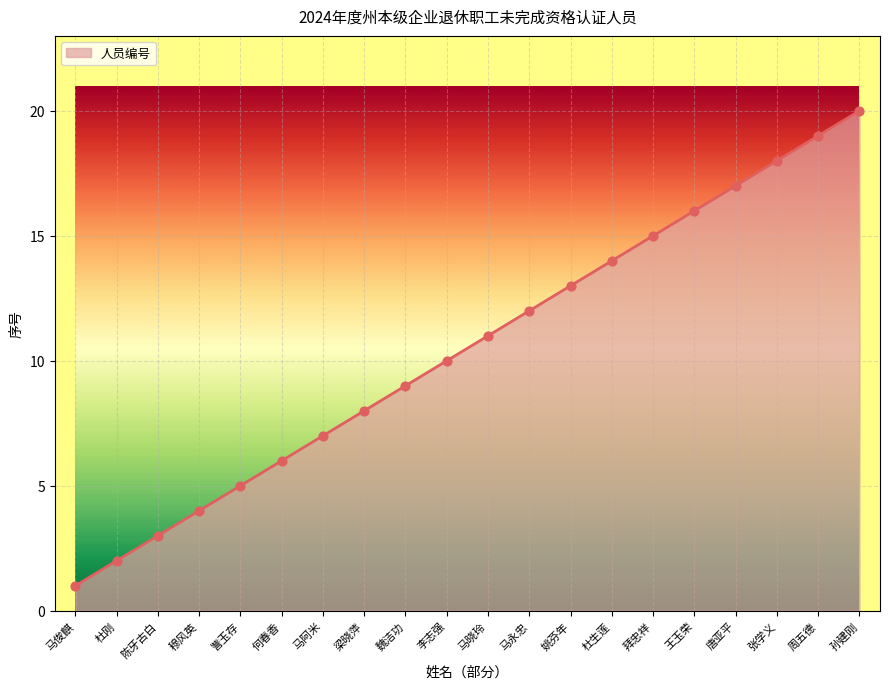

Approximately how many times larger is the value at 訾玉存 compared to 张学义?

0.3